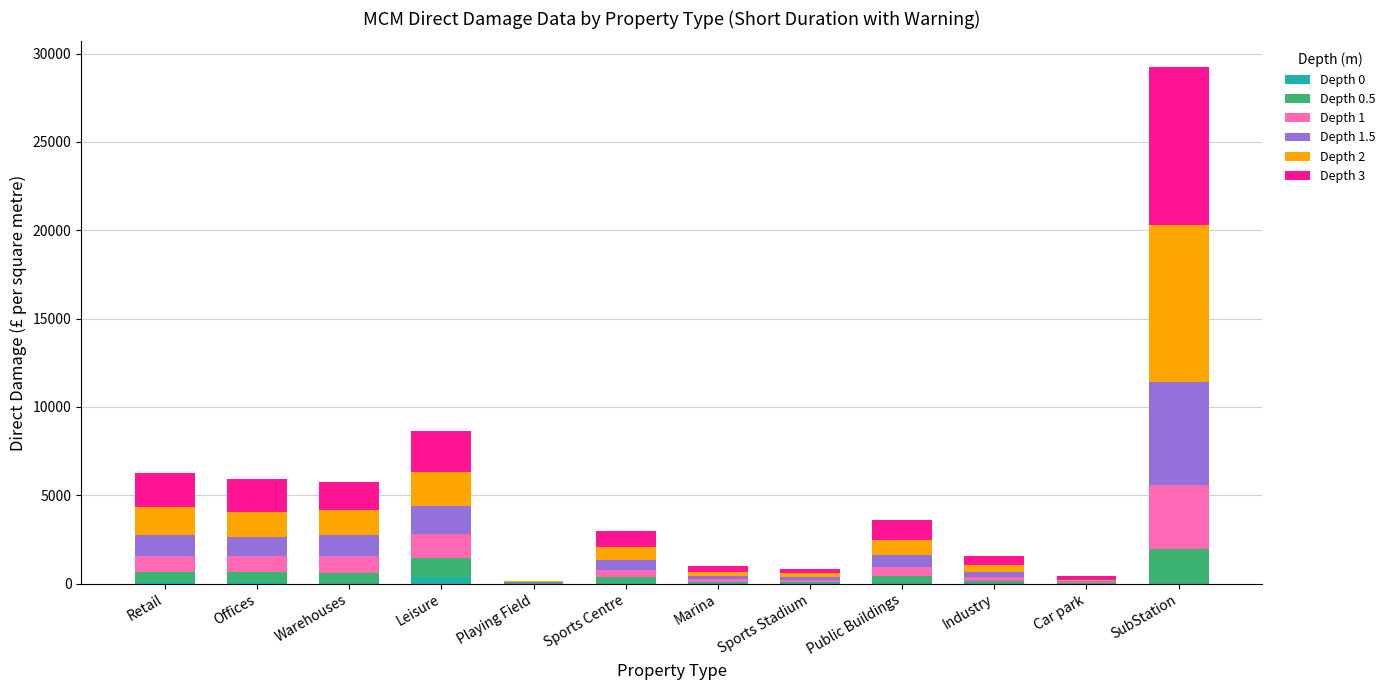

How many categories are shown in the chart?

12